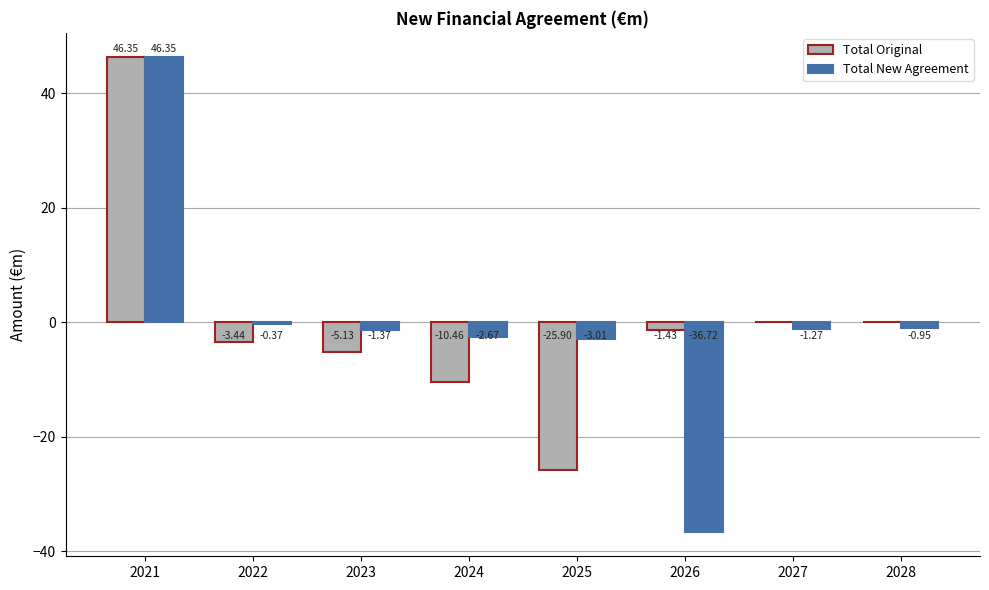

What is the total value across all series at 2025?

-28.9